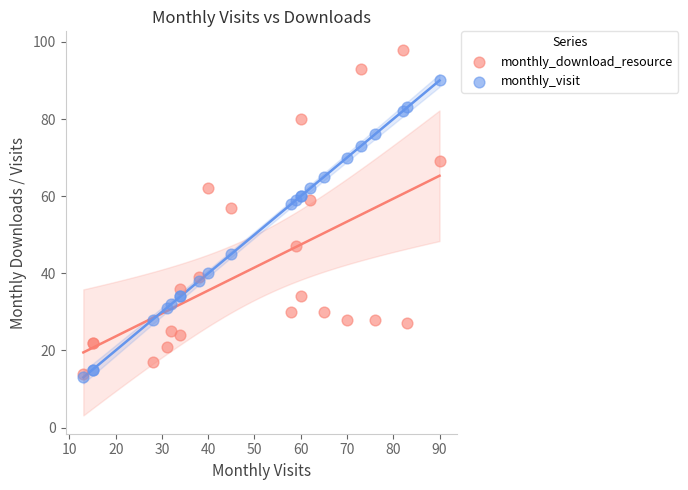

In the monthly_visit series, what Y value is closest to 51?

45